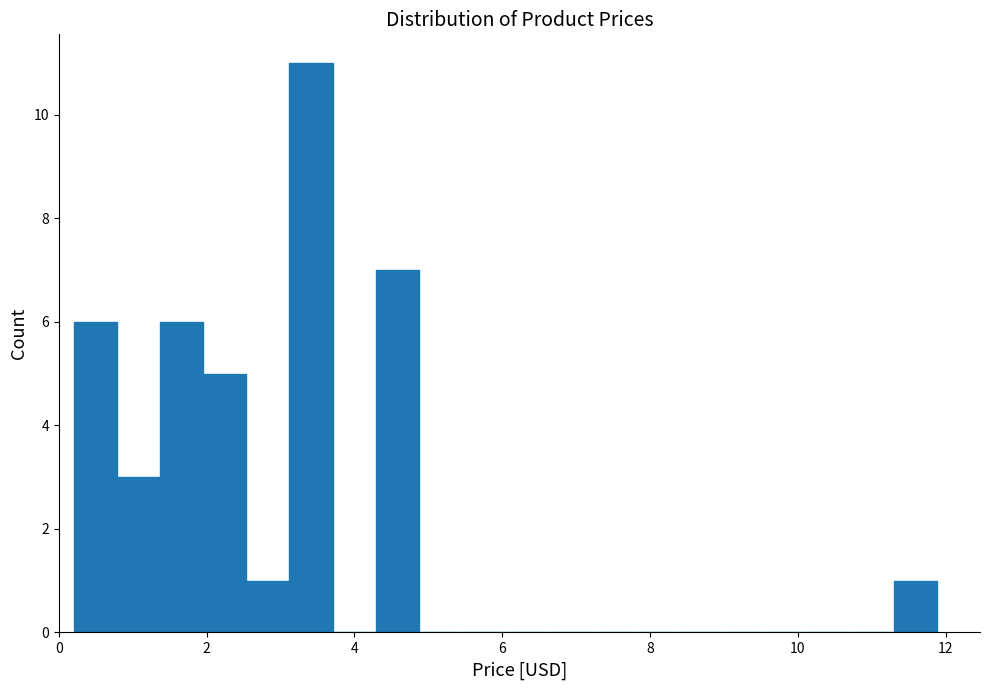

Around what value on the x-axis is the tallest bar? Give the approximate position of its centre, as read against the axis.

3.4